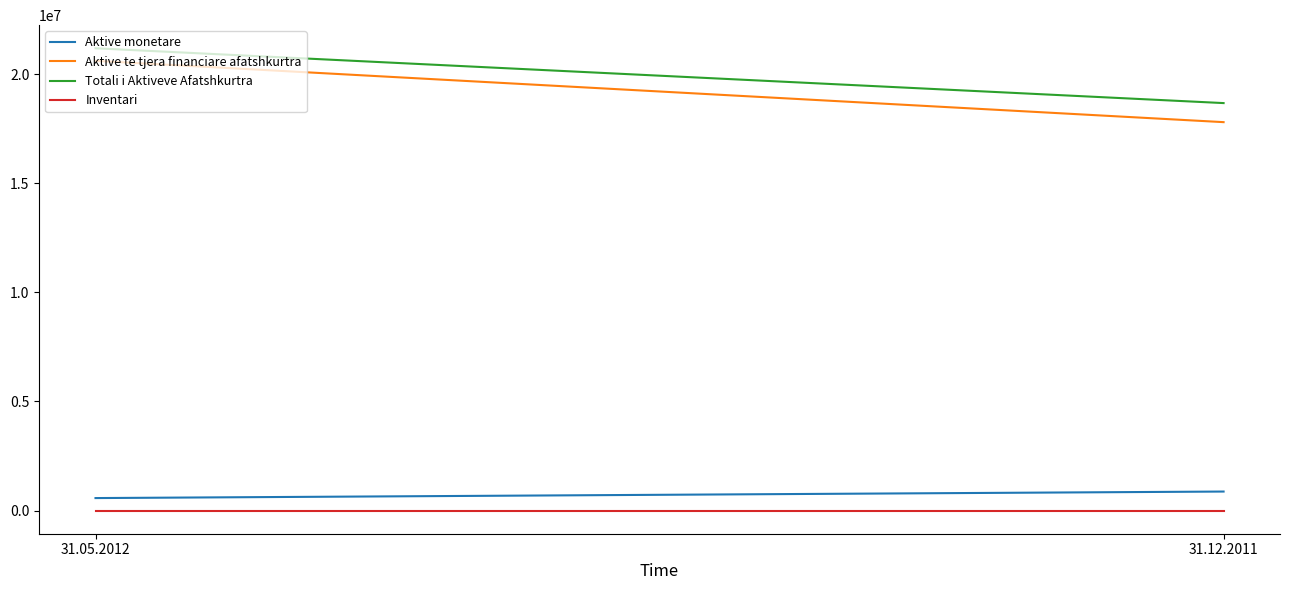

How many values in the Aktive monetare series are below 873170?

1